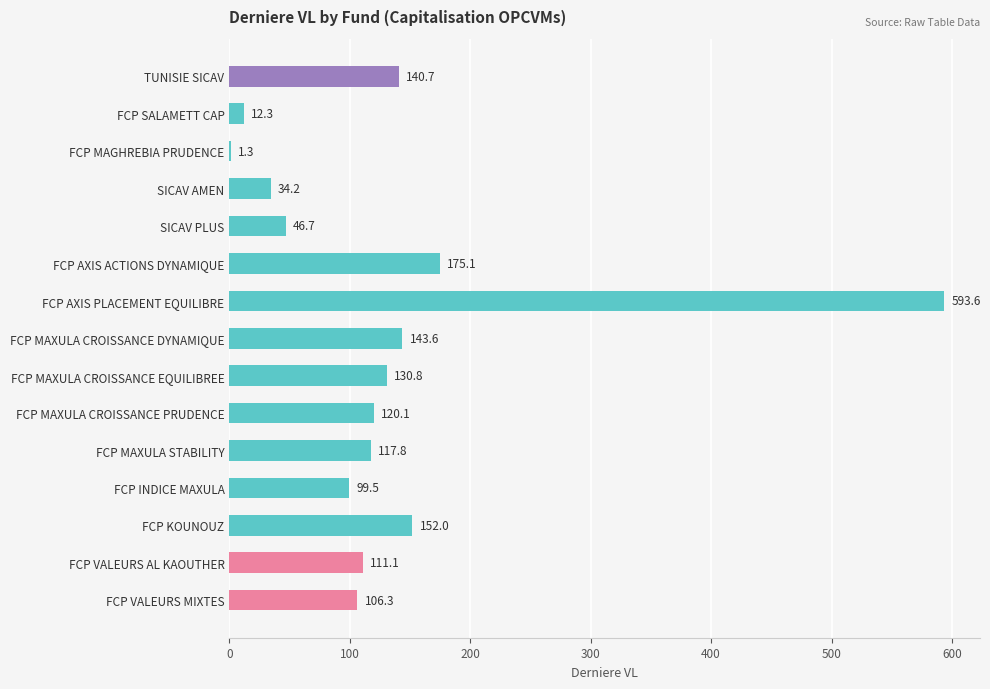

The chart shows a value of 1.3 at FCP MAGHREBIA PRUDENCE. True or false?

True